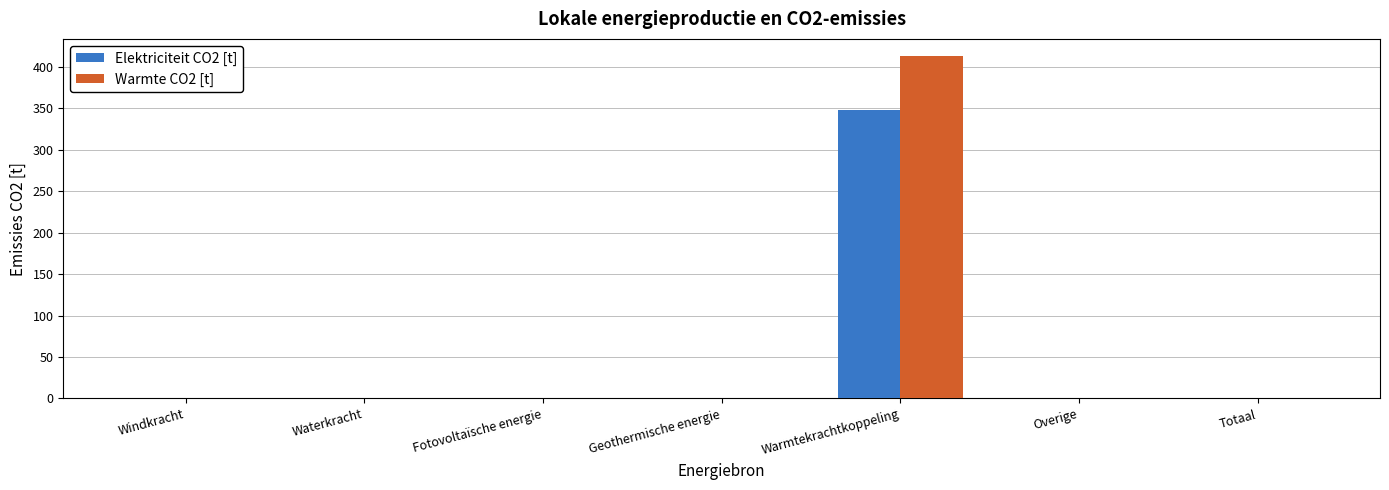

Is it true that Warmte CO2 [t] equals 569.0 at Warmtekrachtkoppeling?

False